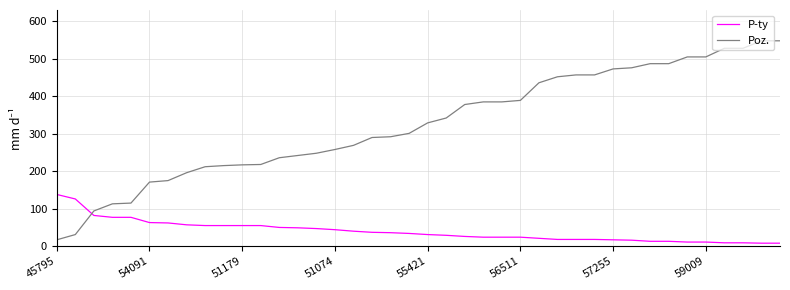

Which series has the largest total across all categories?

Poz.